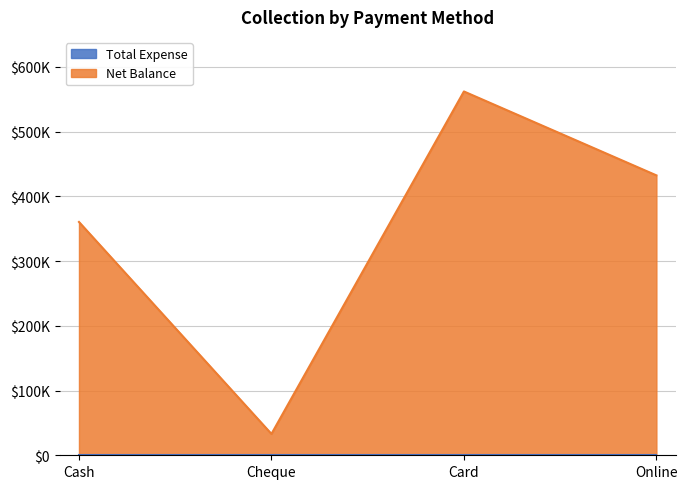

Does the chart have visible grid lines?

Yes